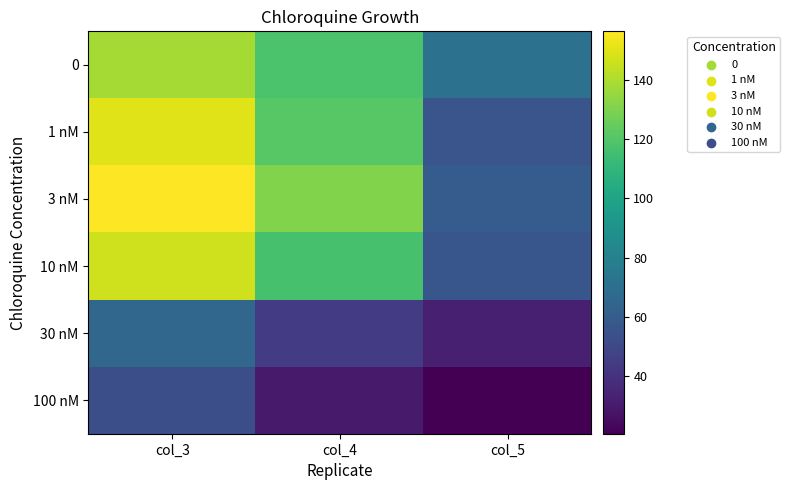

Reading right to left, transcribe all the data shown in this chart.

0: col_5=71.5	col_4=117.7	col_3=138.3
1 nM: col_5=56.3	col_4=121.0	col_3=149.7
3 nM: col_5=60.2	col_4=130.4	col_3=156.3
10 nM: col_5=56.7	col_4=117.0	col_3=146.6
30 nM: col_5=32.3	col_4=44.4	col_3=65.3
100 nM: col_5=20.6	col_4=30.2	col_3=53.2